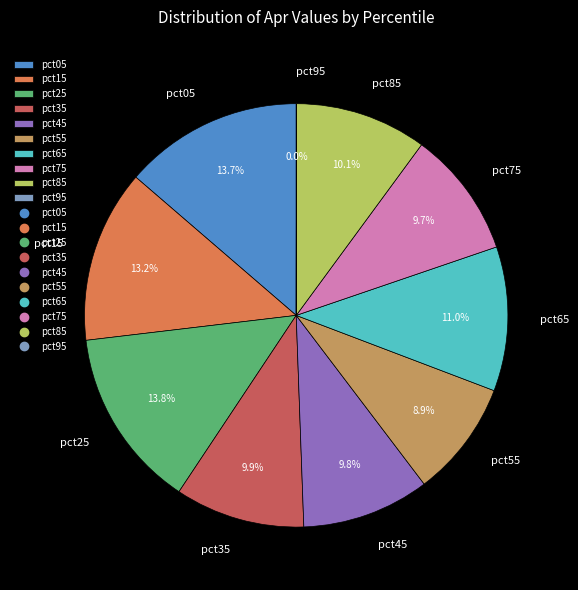

What percentage is the pct85 slice, to the nearest percent?

10%